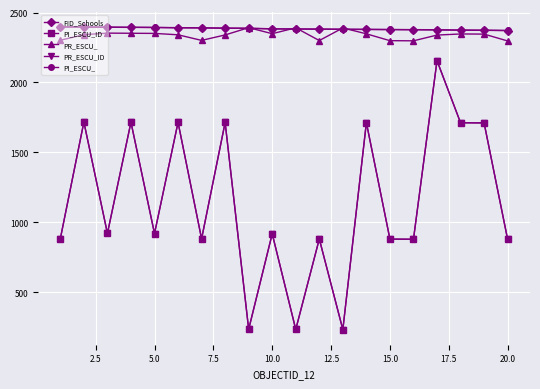

Does the chart have visible grid lines?

Yes